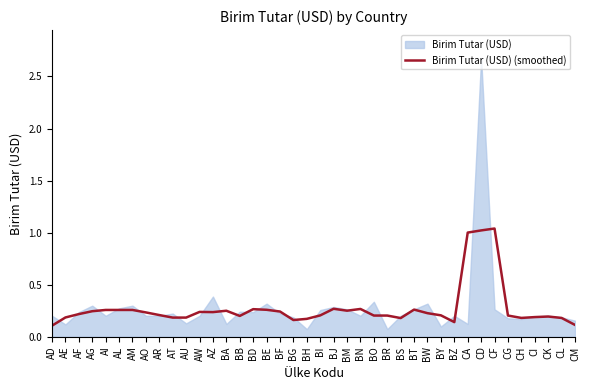

Reading right to left, transcribe all the data shown in this chart.

0.1	0.2	0.2	0.2	0.2	0.2	1.0	1.0	1.0	0.1	0.2	0.2	0.3	0.2	0.2	0.2	0.3	0.3	0.3	0.2	0.2	0.2	0.2	0.3	0.3	0.2	0.2	0.2	0.2	0.2	0.2	0.2	0.2	0.3	0.3	0.3	0.2	0.2	0.2	0.1